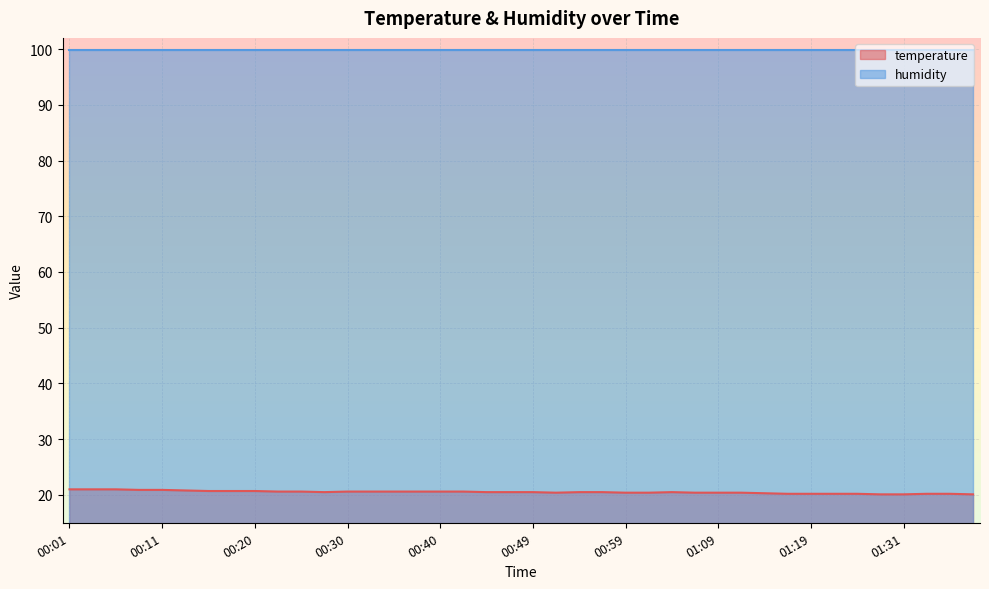

What is the label of the 39th point from the right?

00:03